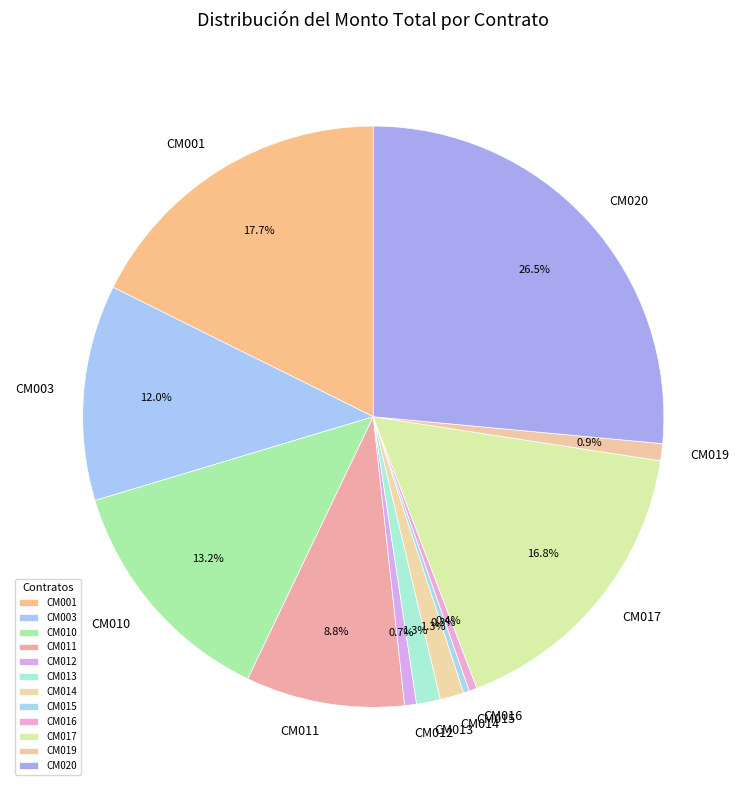

What percentage do CM020 and CM011 together represent?

35.3%